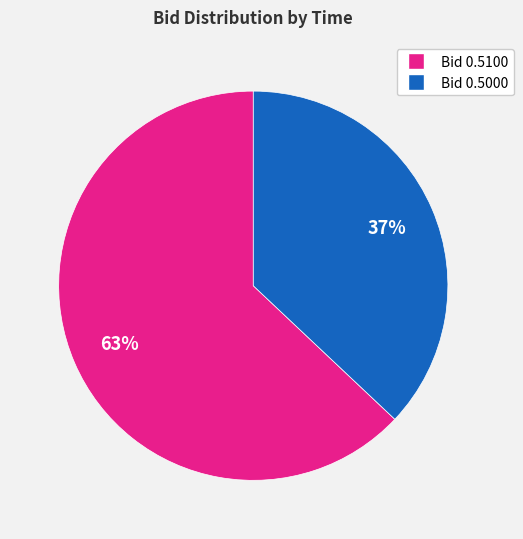

To the nearest percent, what is the average slice percentage?

50%